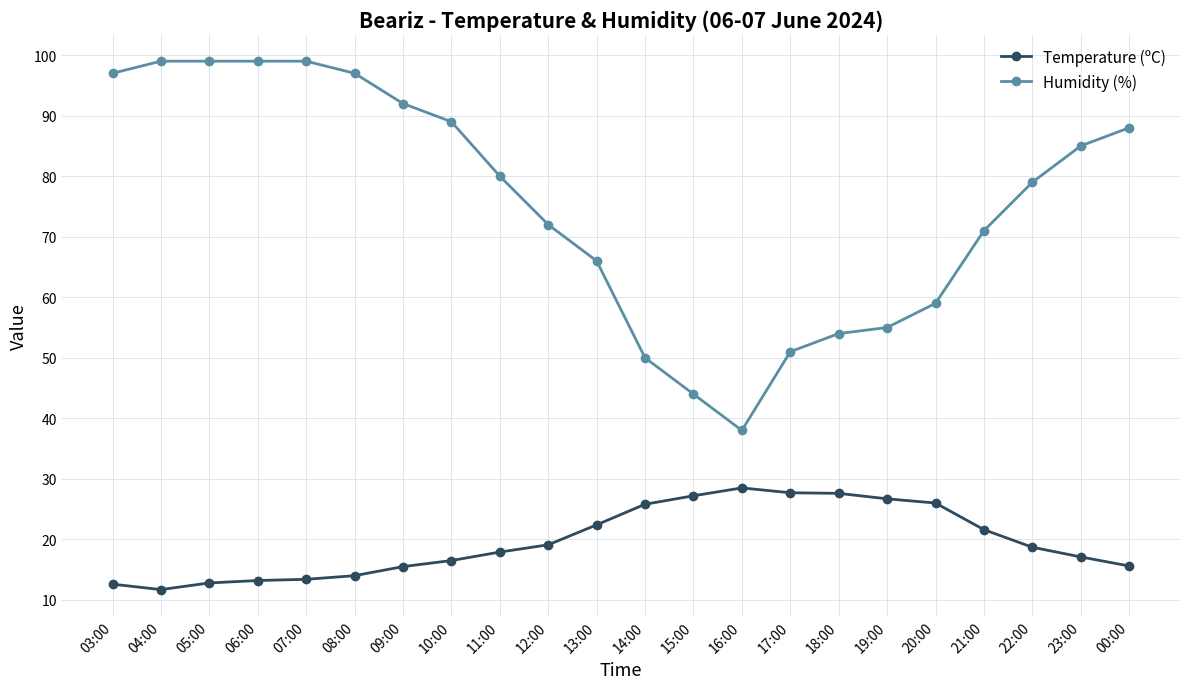

How many values in the Humidity (%) series are below 80?

11